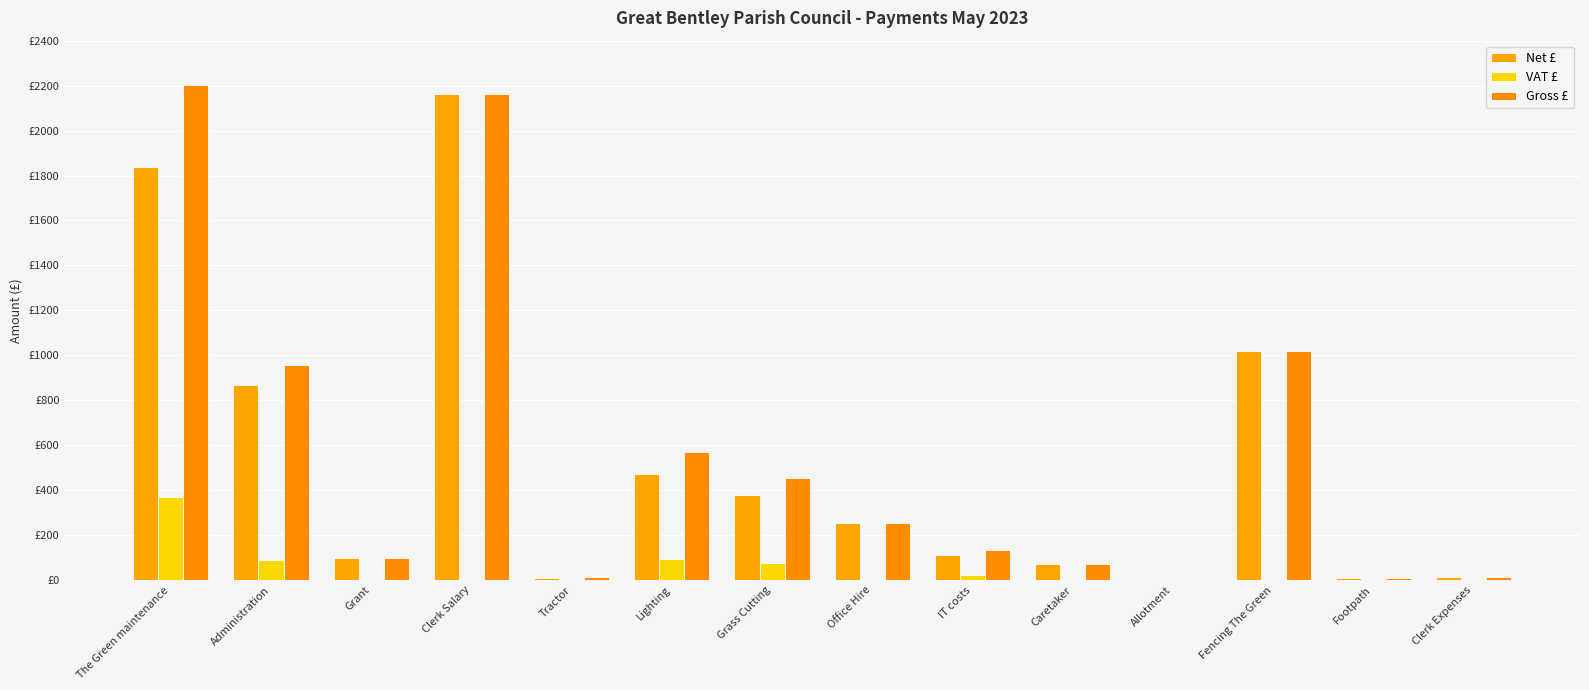

At how many categories does at least one series exceed 2046?

2